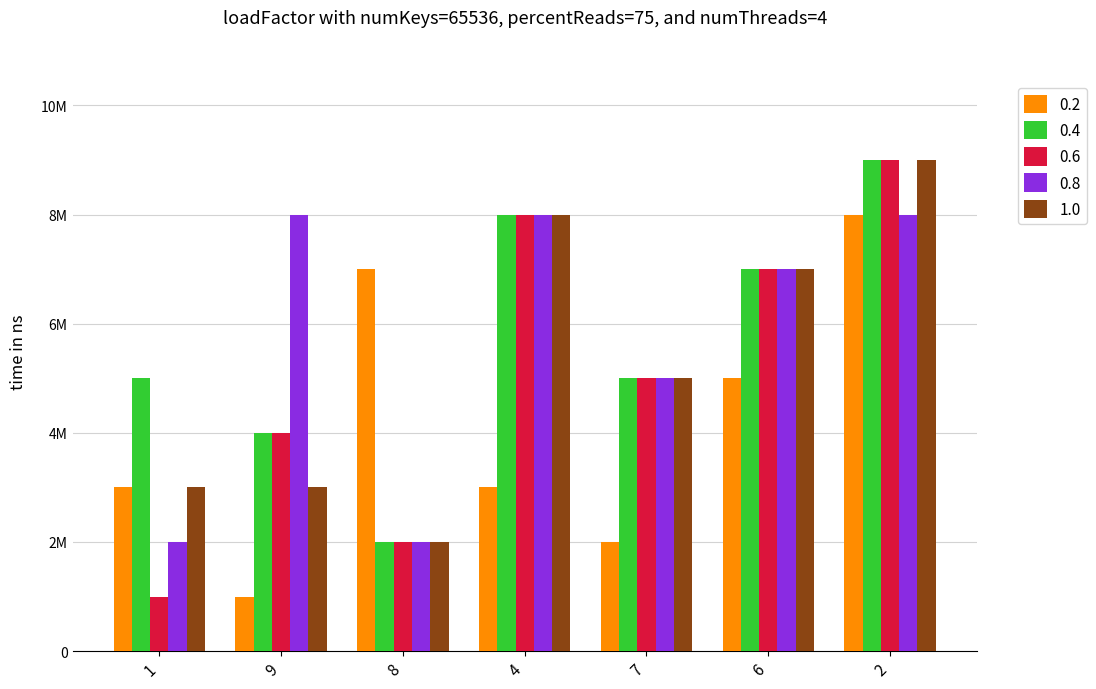

What is the smallest value displayed?

1000000